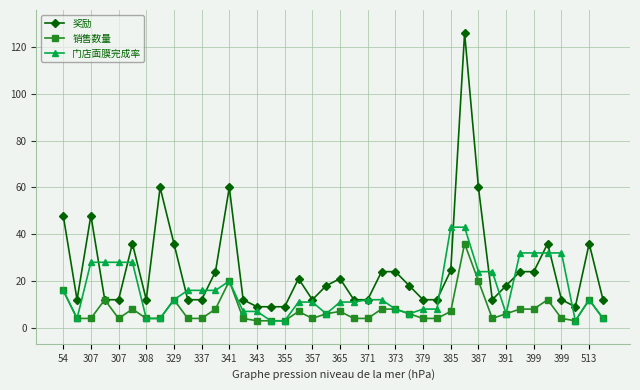

What is the value of the 销售数量 point at the 12th from the left?

8.0